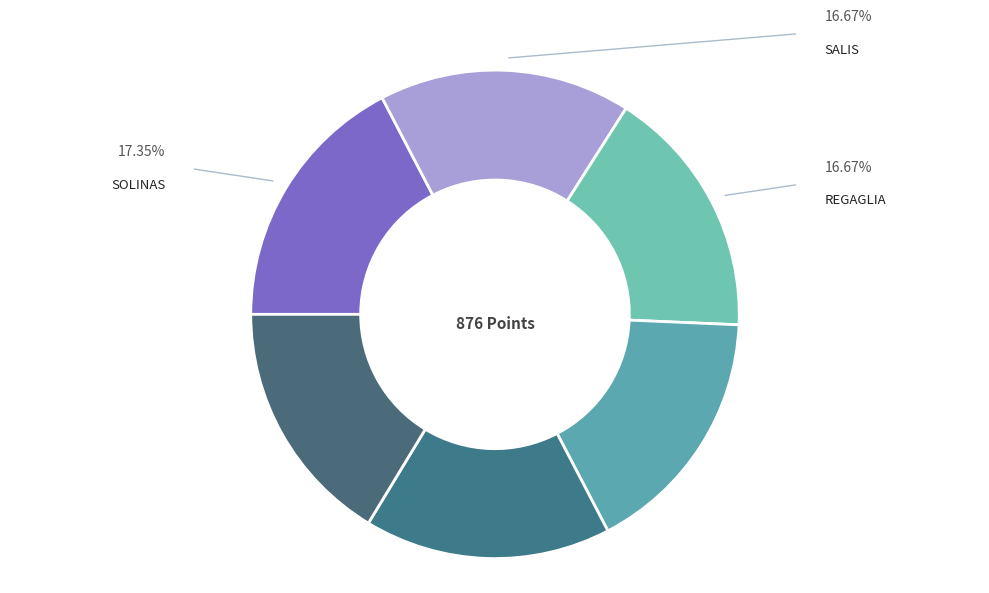

Count the number of slices in the pie.

6